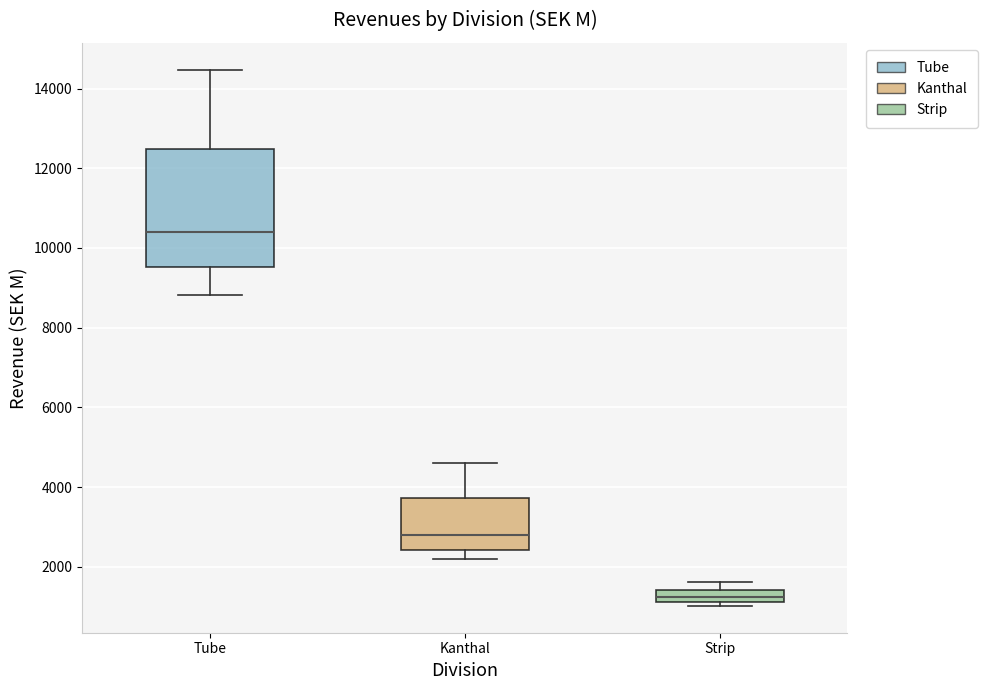

Which box's median line is the lowest?

Strip